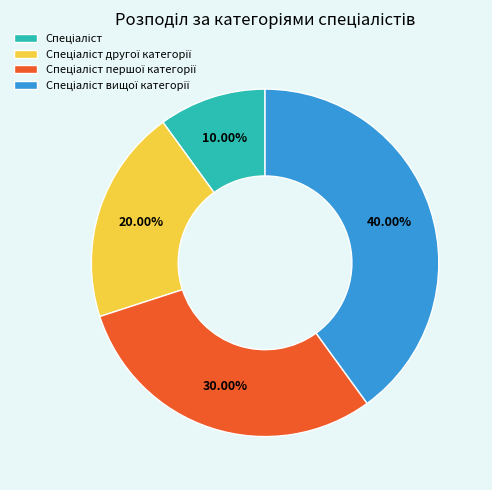

Is there a majority slice in this chart?

No